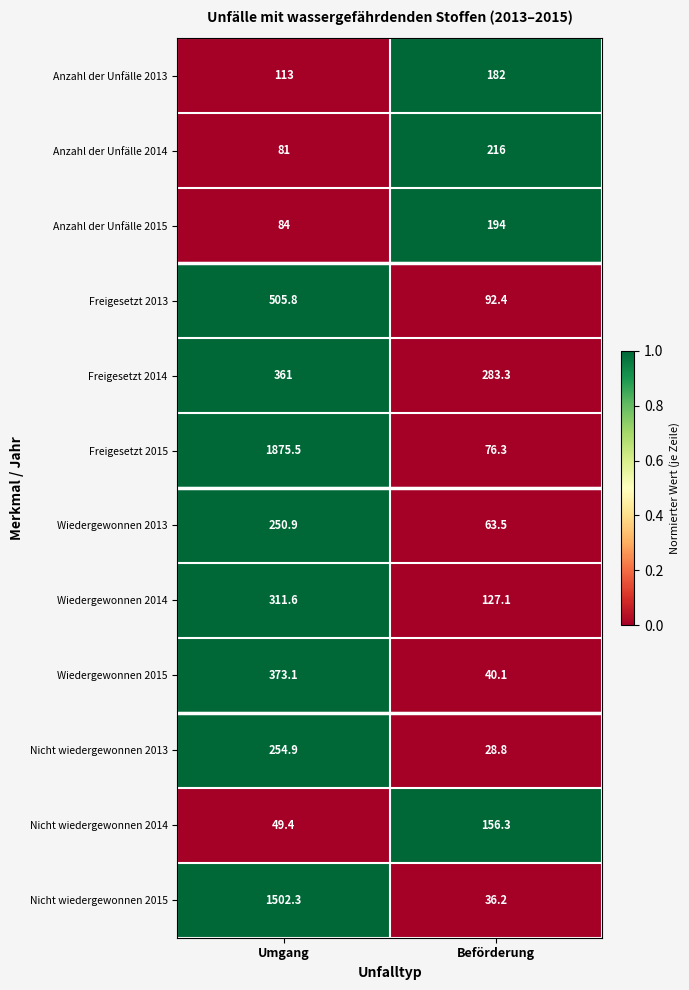

The value of Nicht wiedergewonnen 2014 at Beförderung is 156.3. True or false?

True